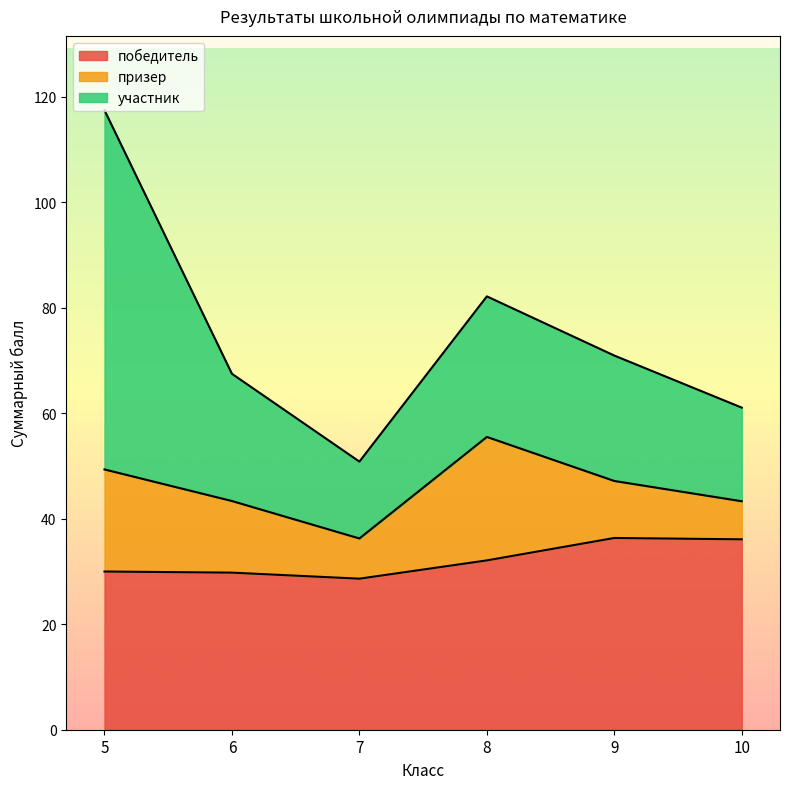

How many lines are shown in the chart?

3